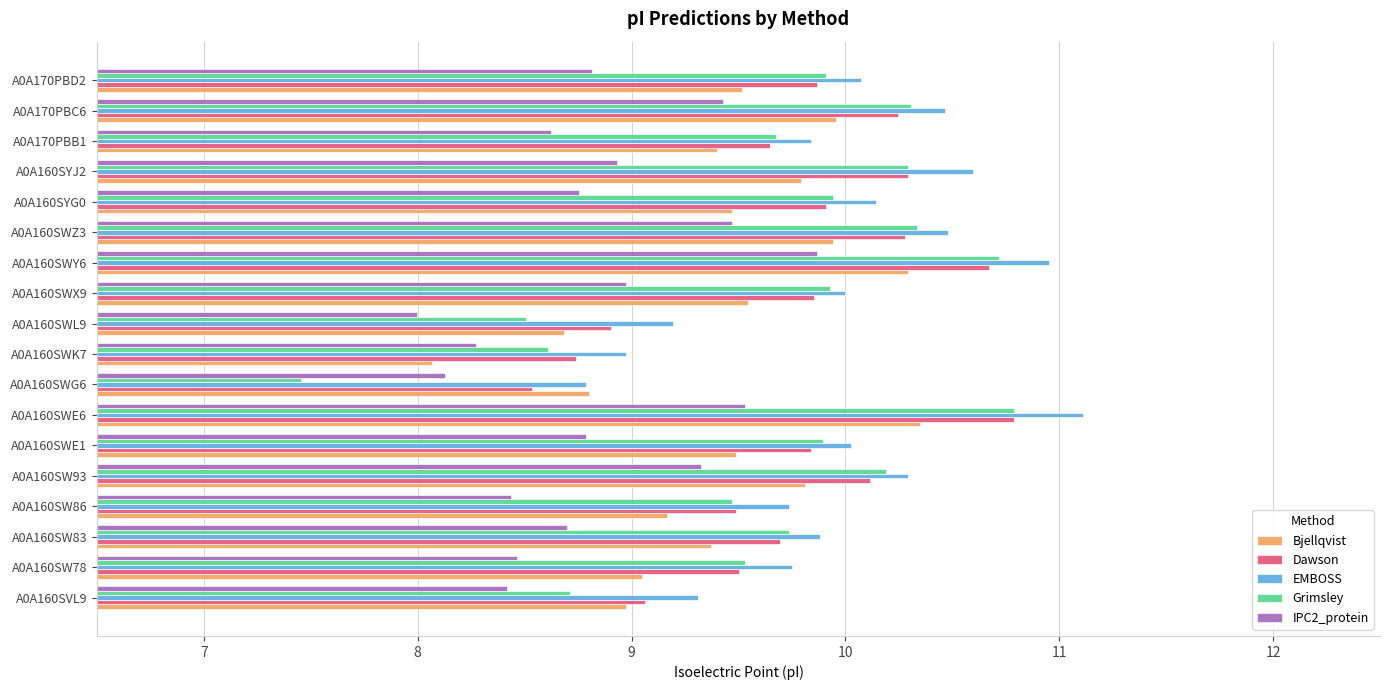

Is it true that IPC2_protein equals 15.3 at A0A160SWY6?

False